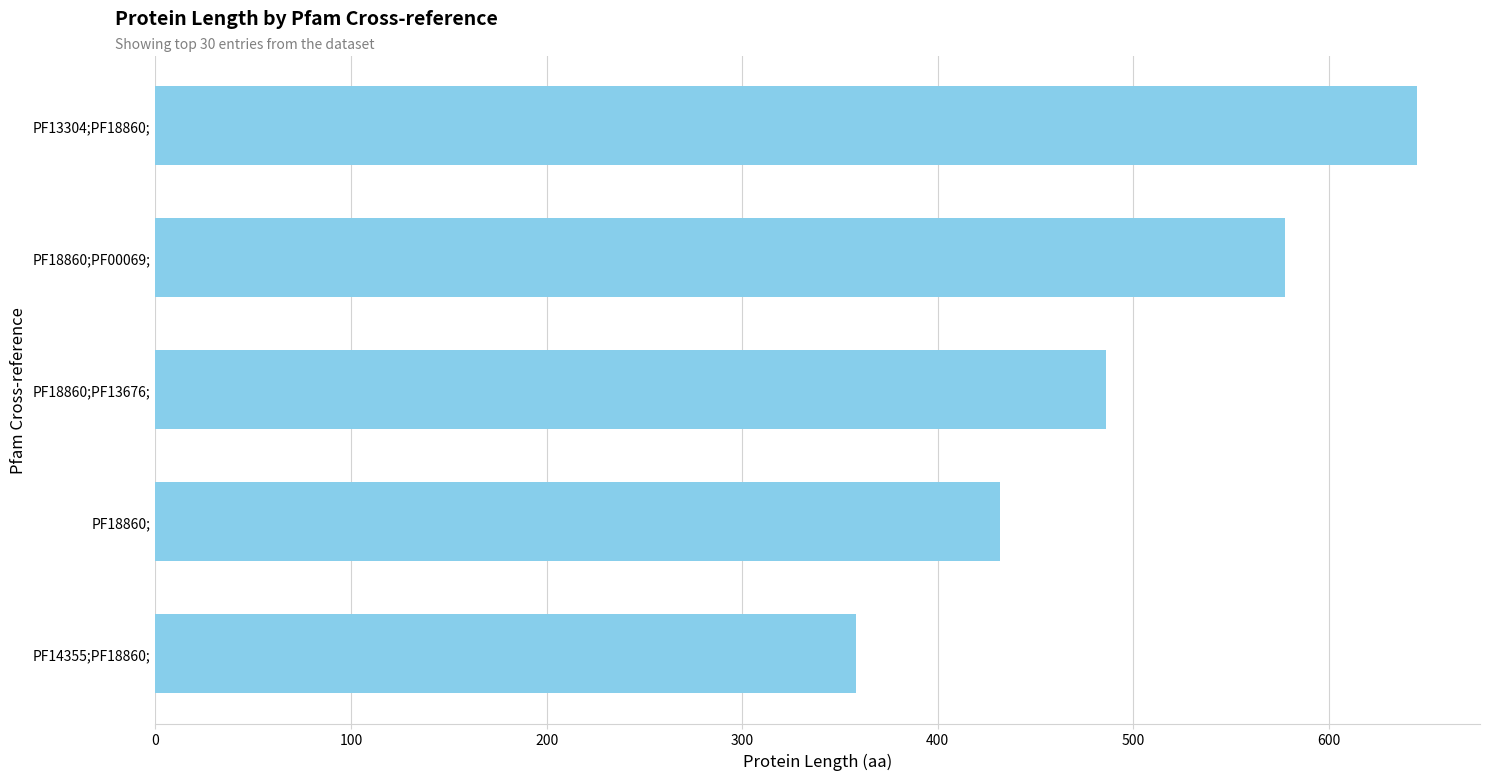

Reading bottom to top, what are all the values shown in this chart?

PF14355;PF18860;=358.0	PF18860;=431.8	PF18860;PF13676;=486.0	PF18860;PF00069;=577.3	PF13304;PF18860;=645.0